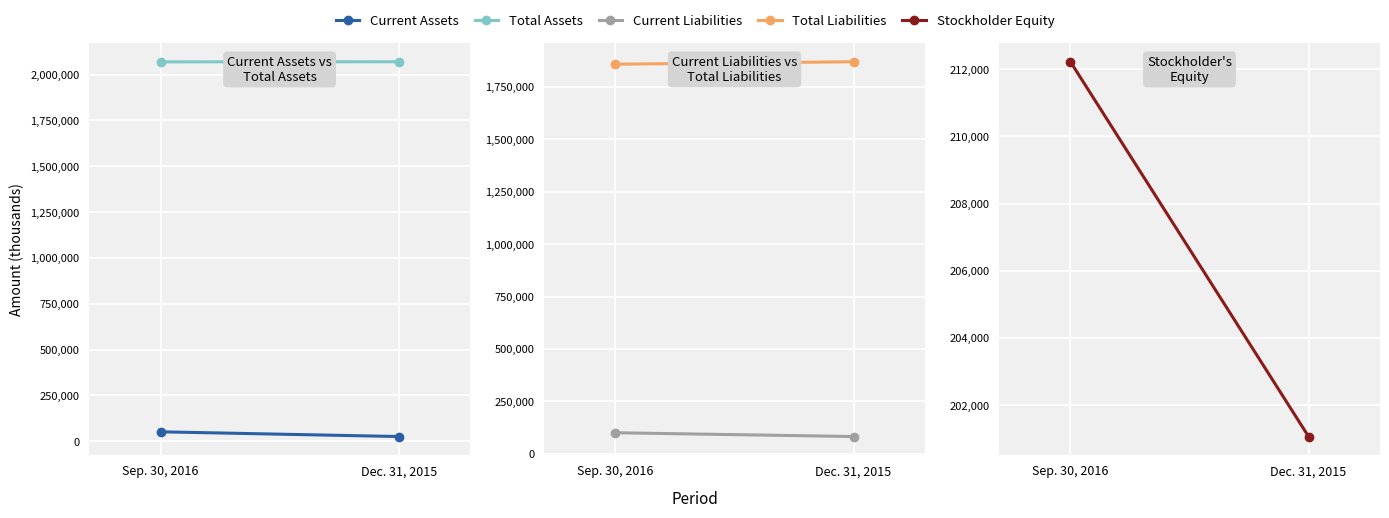

Reading right to left, list all the values displayed in this chart.

Current Assets: Dec. 31, 2015=26147	Sep. 30, 2016=51993
Total Assets: Dec. 31, 2015=2070267	Sep. 30, 2016=2069620
Current Liabilities: Dec. 31, 2015=82715	Sep. 30, 2016=100806
Total Liabilities: Dec. 31, 2015=1869202	Sep. 30, 2016=1857395
Stockholder Equity: Dec. 31, 2015=201065	Sep. 30, 2016=212225